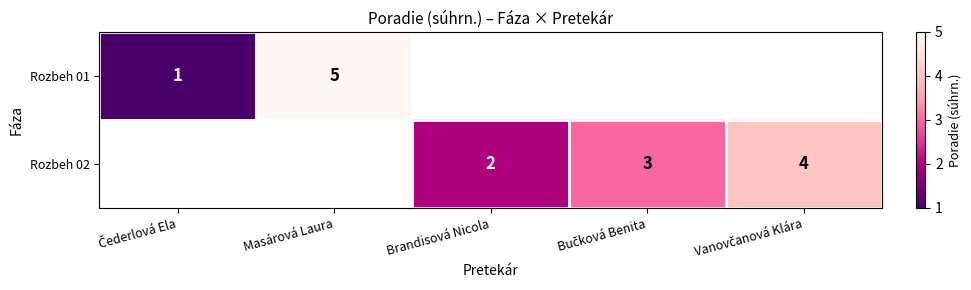

True or false: Rozbeh 02 has a value of 1 at Brandisová Nicola.

False